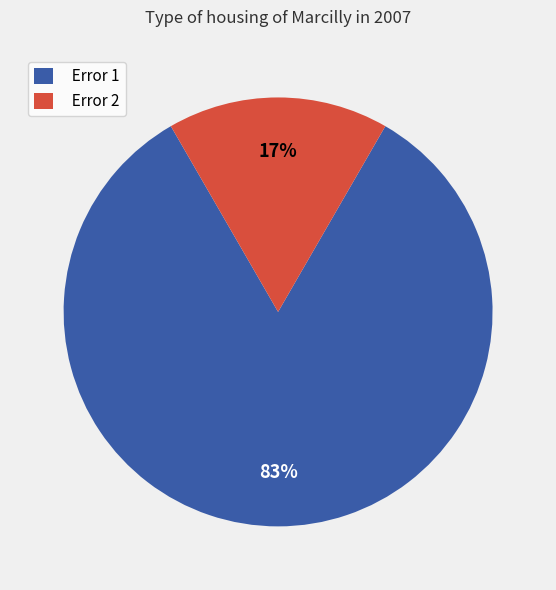

To the nearest percent, what is the combined percentage of Error 2 and Error 1?

100%